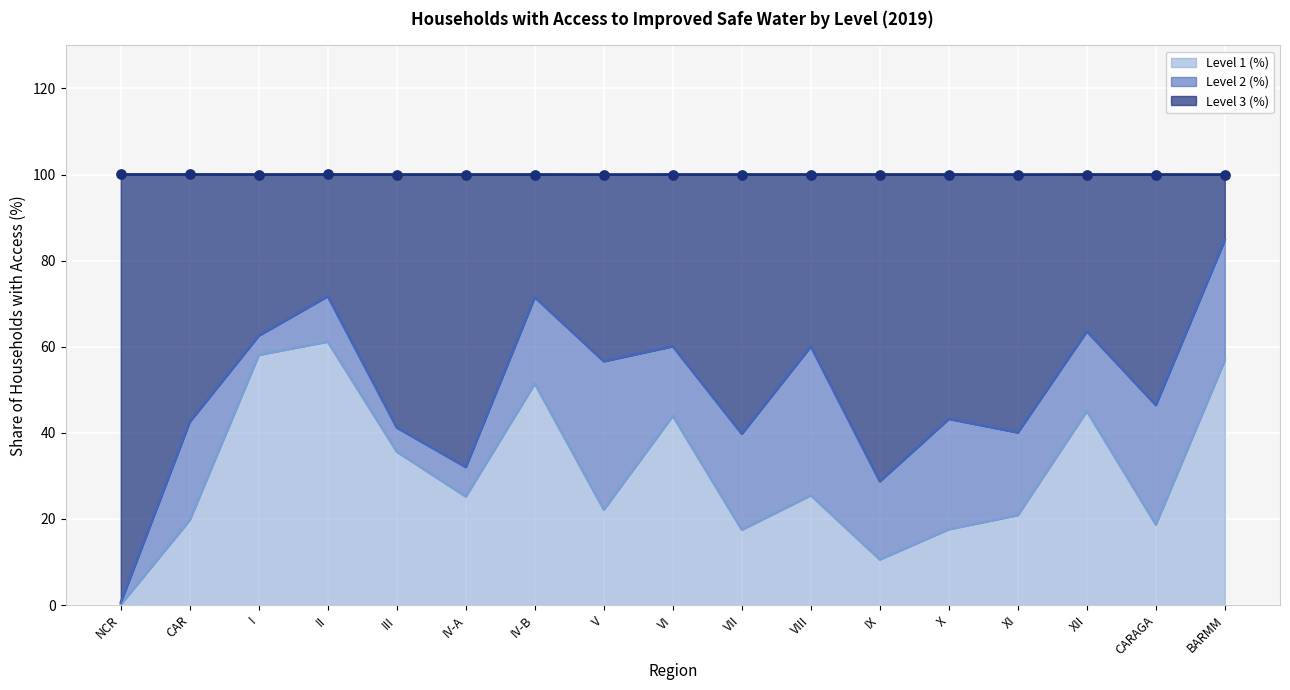

Which series has the largest total across all categories?

Level 3 (%)